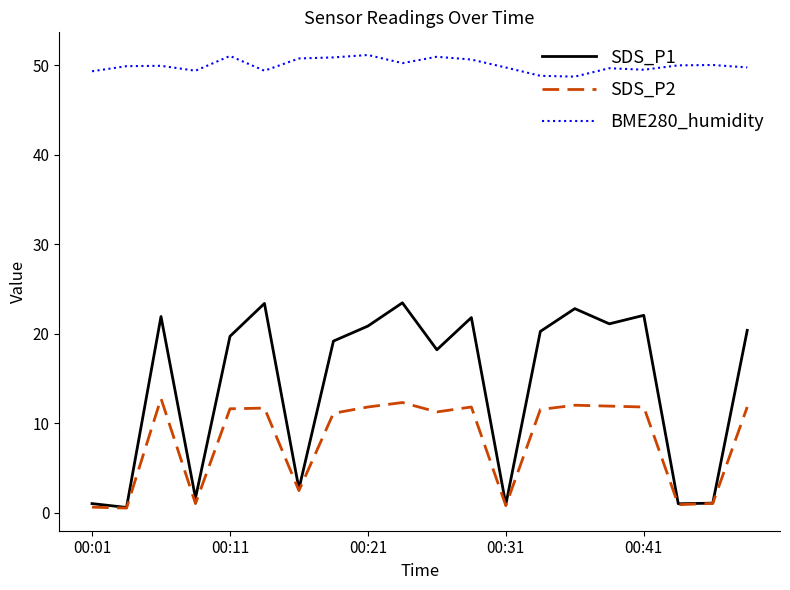

How many lines are shown in the chart?

3